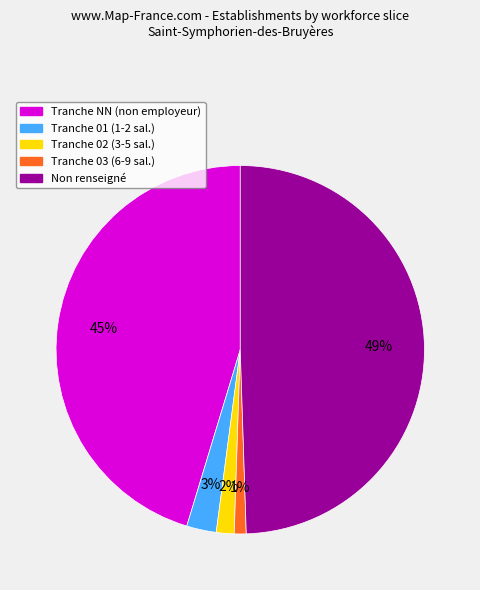

To the nearest percent, what is the difference between the largest and smallest slice percentages?

48%